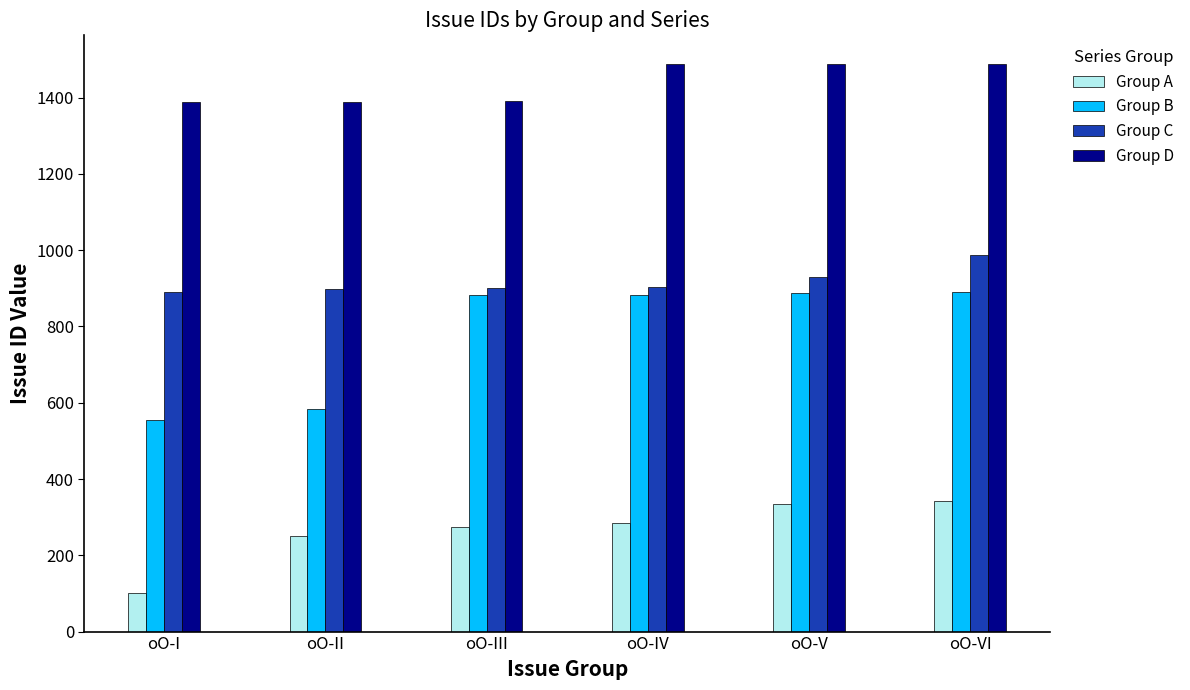

Rank the series at oO-II from lowest to highest value.

Group A, Group B, Group C, Group D